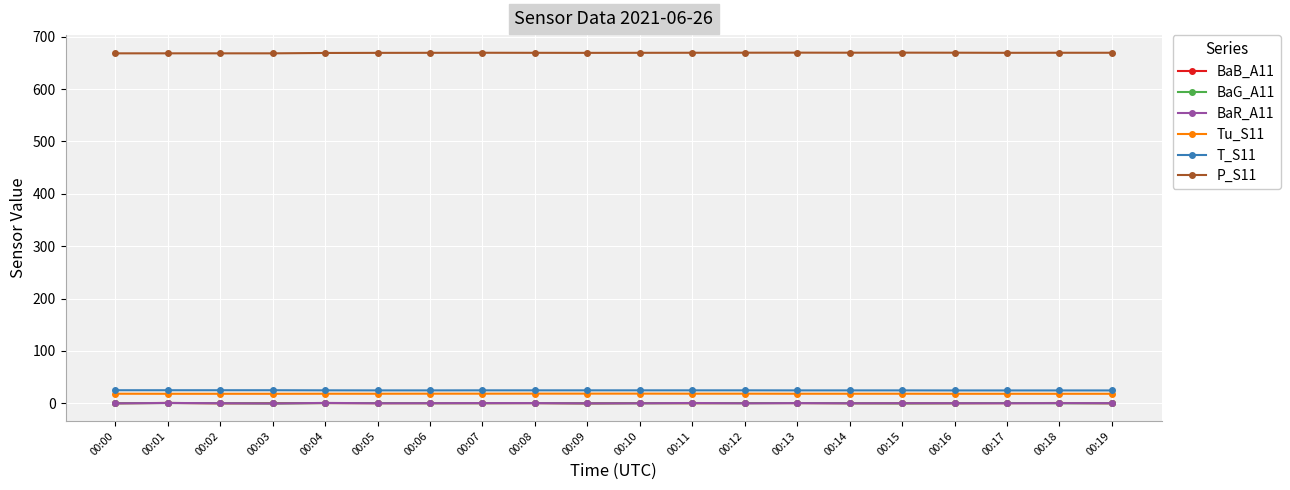

Is the value of Tu_S11 at 00:02 greater than the value of BaR_A11 at 00:12?

Yes